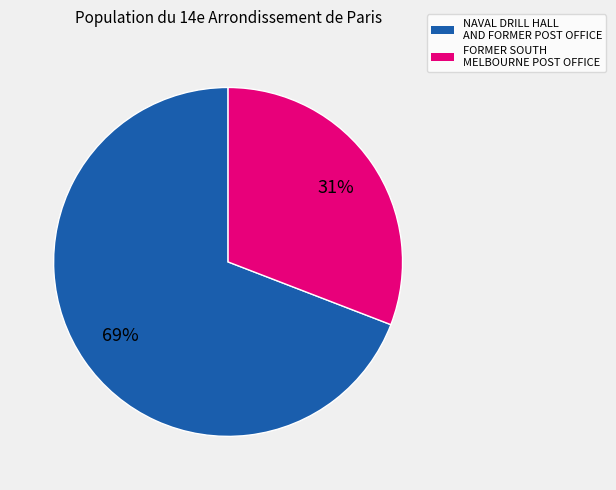

What is the smallest slice in the pie chart?

FORMER SOUTH MELBOURNE POST OFFICE